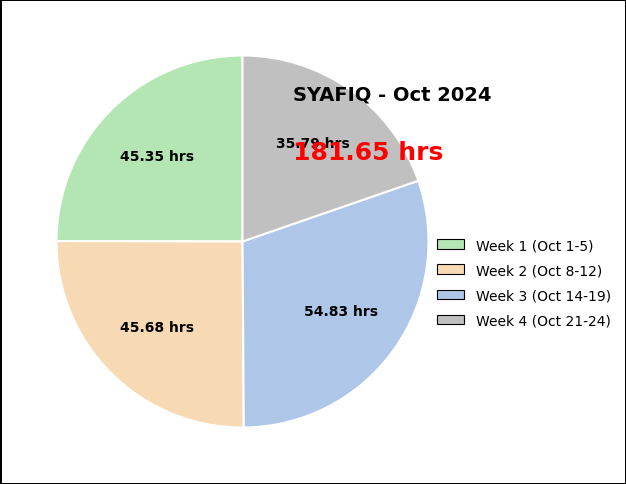

Which category has the smallest portion of the pie?

Week 4 (Oct 21-24)